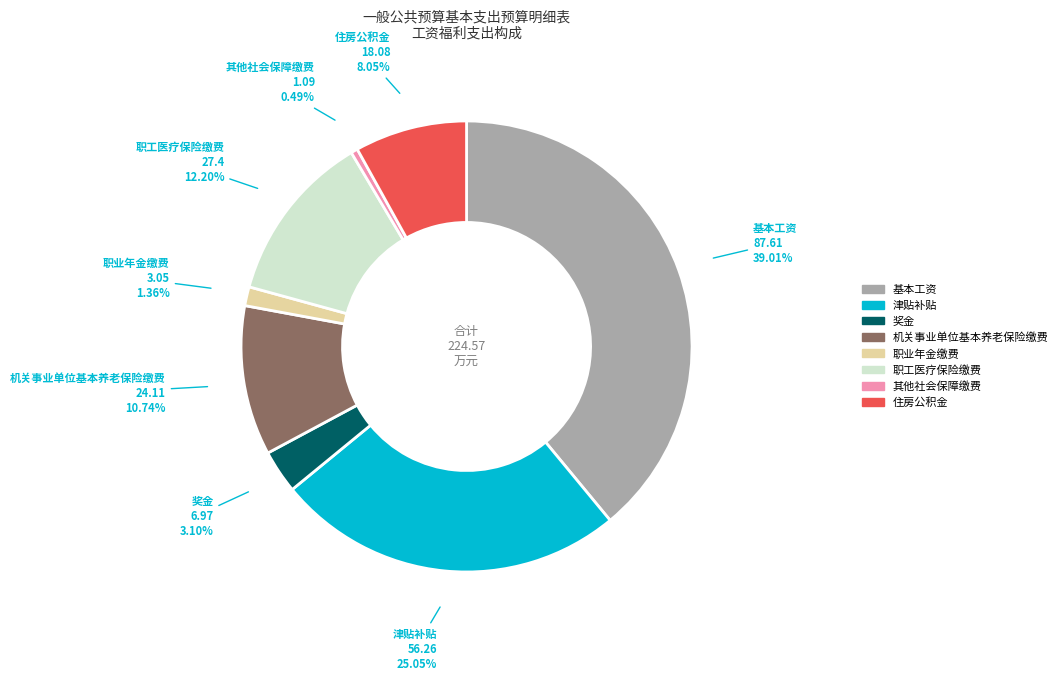

Is it true that 基本工资 is 51% of the pie?

False